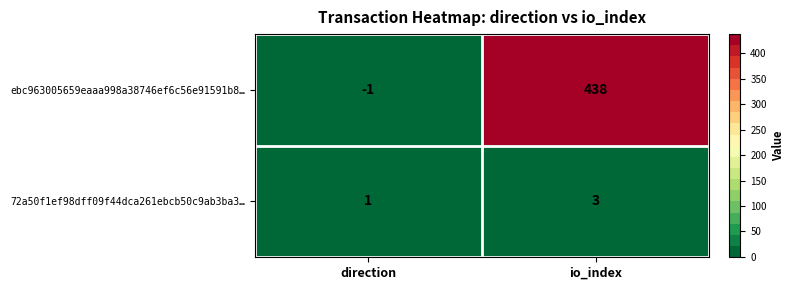

Between direction and io_index, which series saw the biggest shift?

ebc963005659eaaa998a38746ef6c56e91591b8…